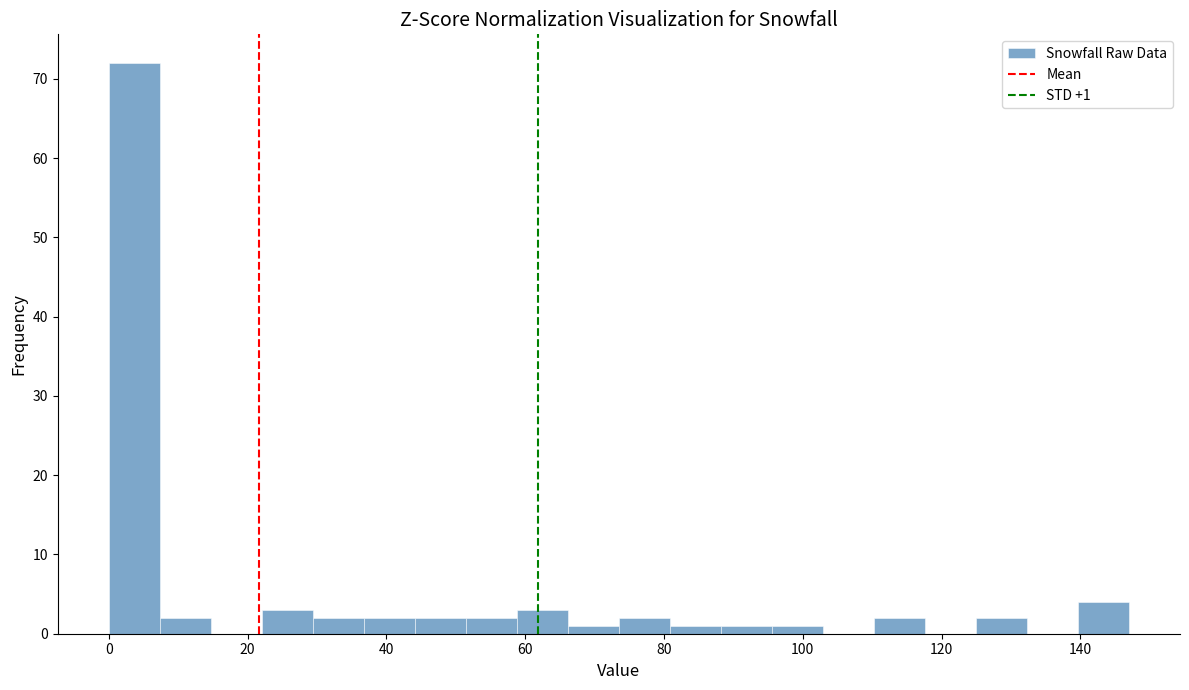

Read against the x-axis, roughly where is the centre of the tallest bar?

4